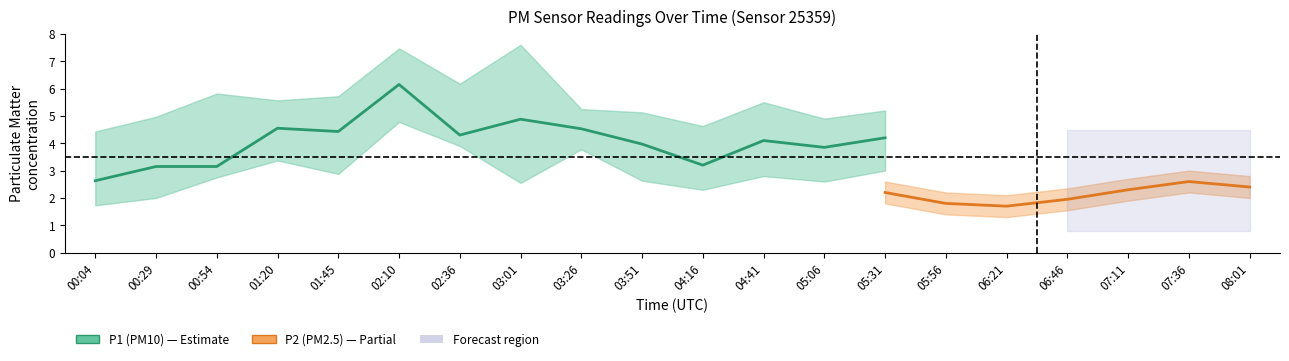

True or false: P2_lower and P2 intersect in this chart.

False